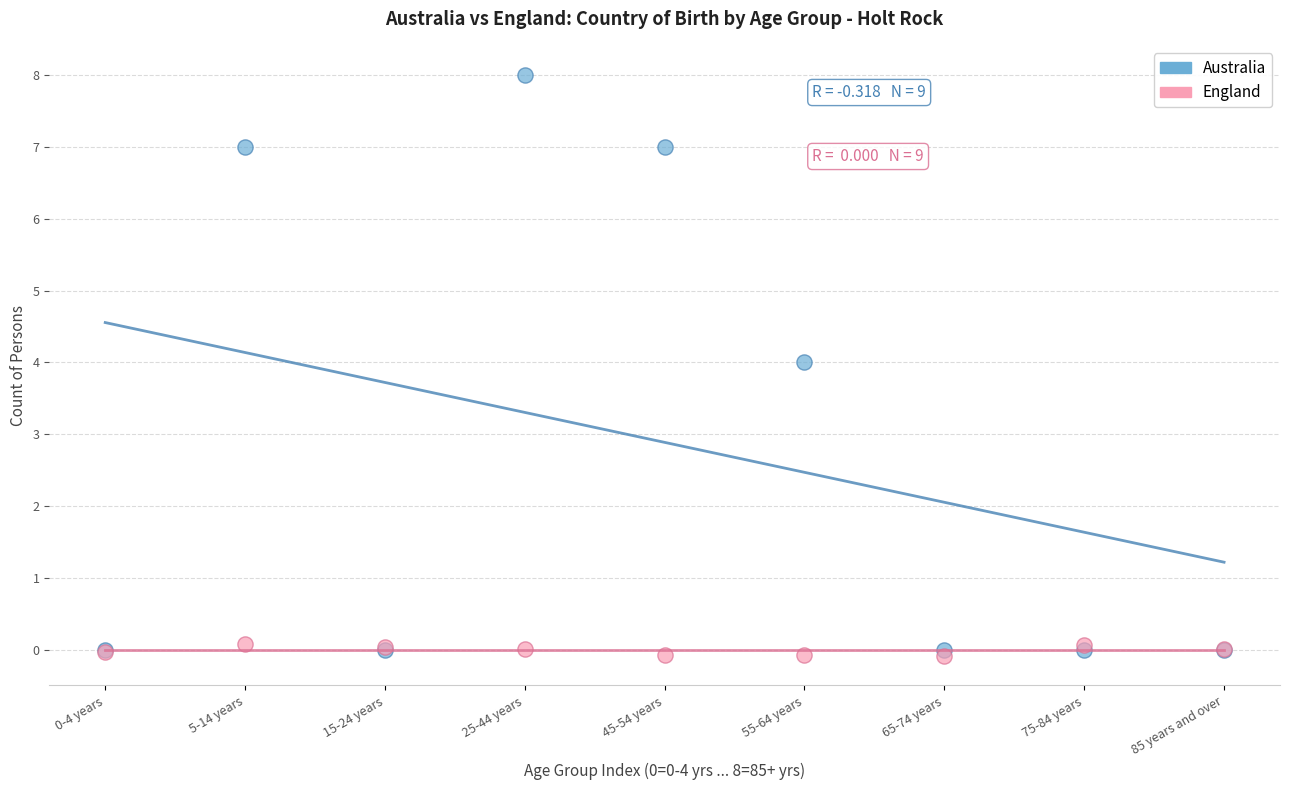

Across all series, what Y value is closest to 3?

4.0